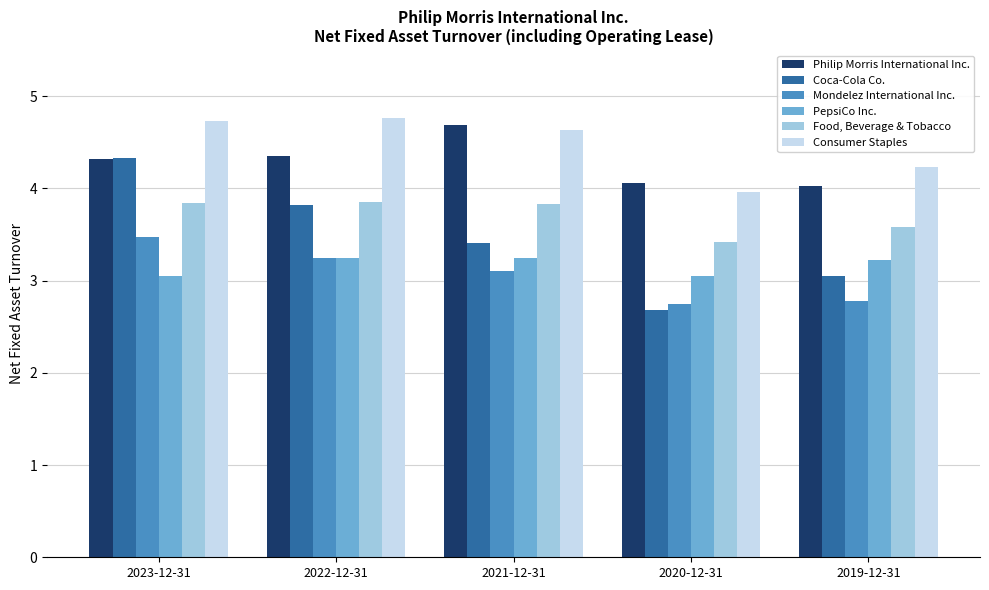

Which series has the widest spread of values?

Coca-Cola Co.